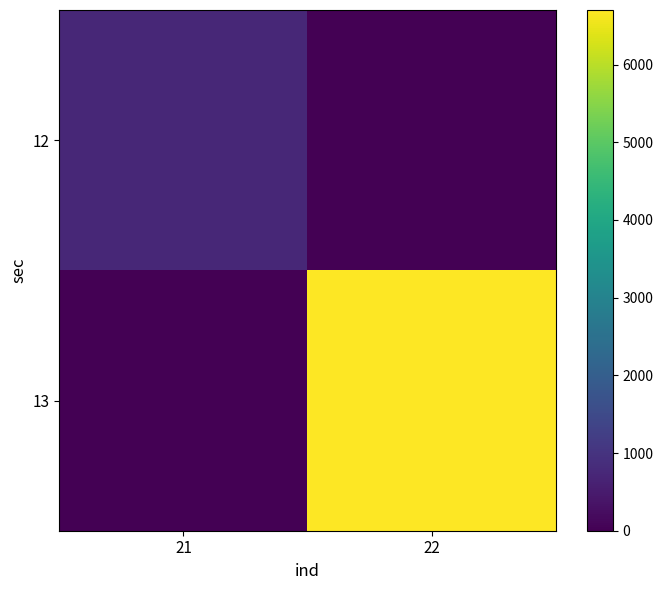

Rank the series by their average value, from lowest to highest.

12, 13